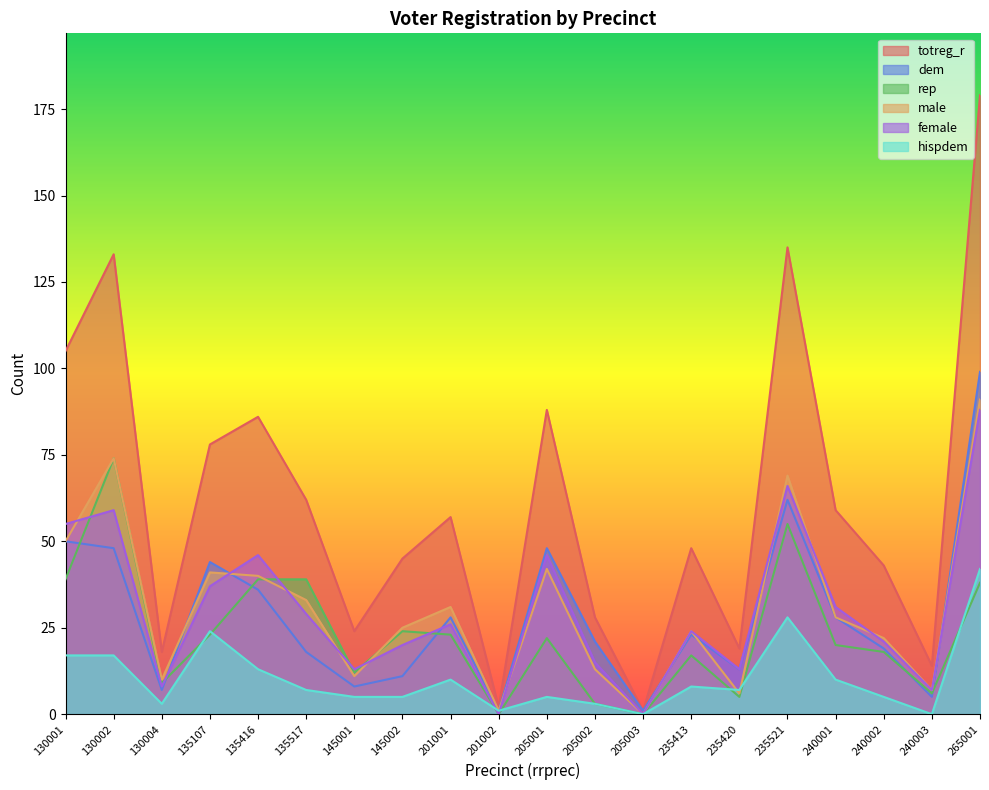

Is the value of dem at 145001 greater than the value of hispdem at 240002?

Yes